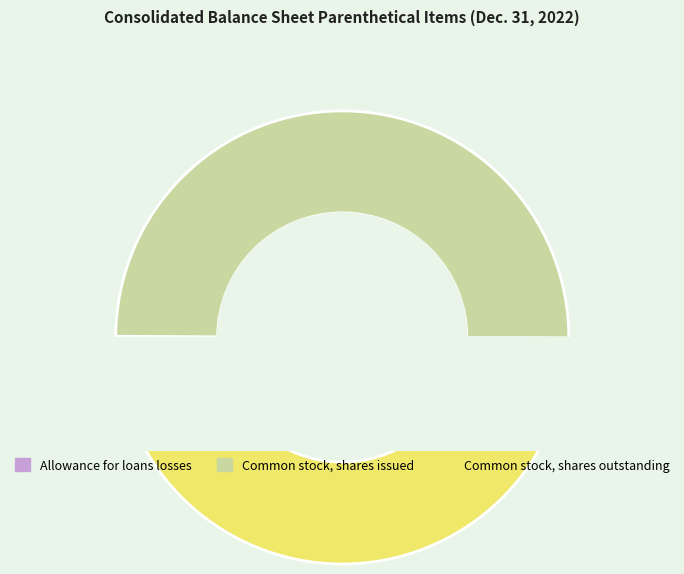

To the nearest percent, what is the combined percentage of Common stock, shares outstanding and Common stock, shares issued?

100%